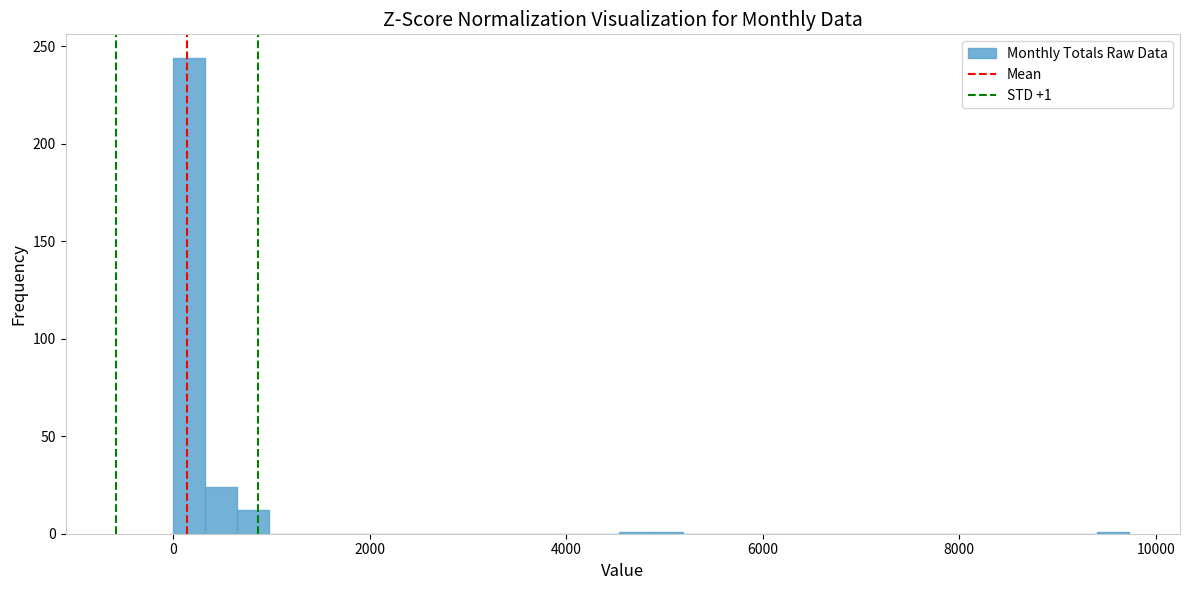

Read against the x-axis, roughly where is the centre of the tallest bar?

200